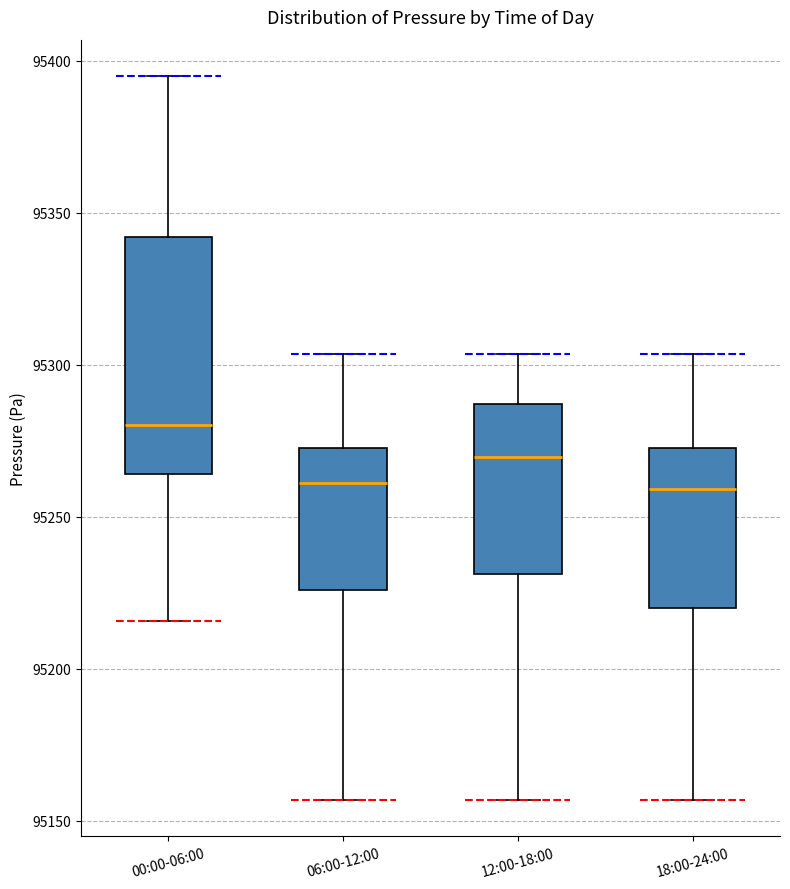

Where is the lower edge of the box for 12:00-18:00 on the y-axis? The values are not printed on the chart, so give them approximately, as read against the axis.

95230